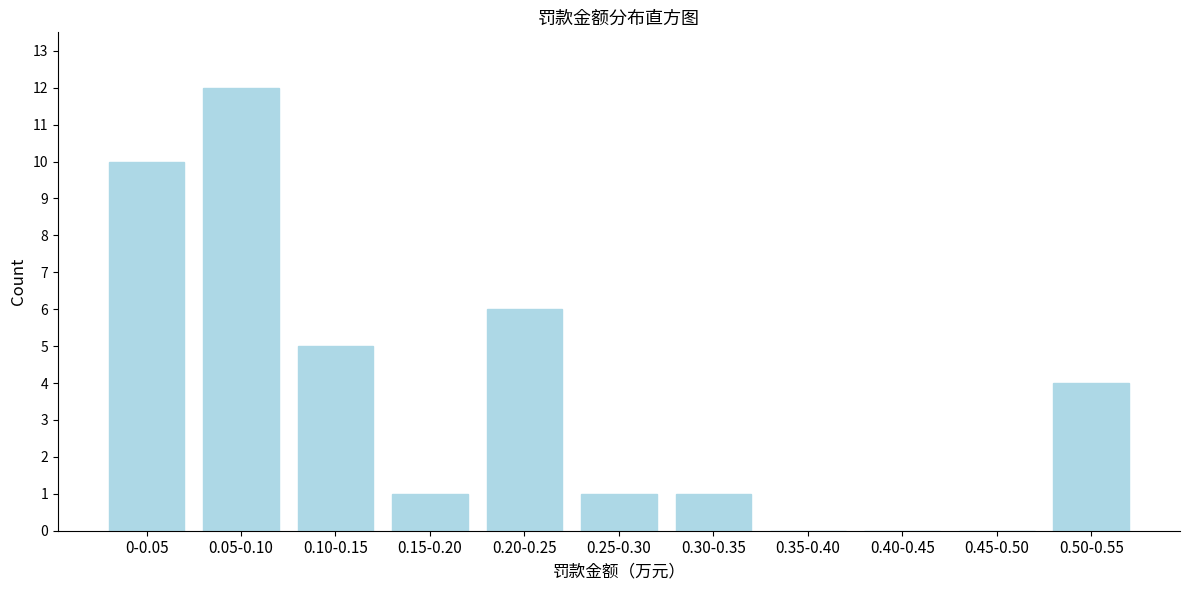

Reading right to left, extract all data points from this chart.

0.50-0.55=4	0.45-0.50=0	0.40-0.45=0	0.35-0.40=0	0.30-0.35=1	0.25-0.30=1	0.20-0.25=6	0.15-0.20=1	0.10-0.15=5	0.05-0.10=12	0-0.05=10